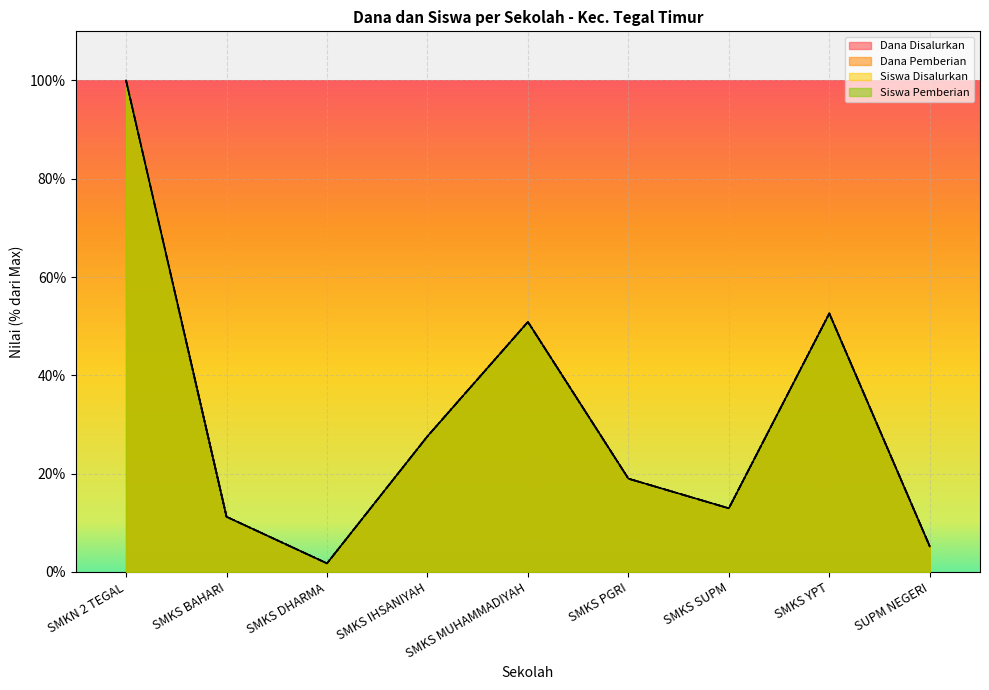

Is it true that Dana Pemberian equals 17.8 at SMKS MUHAMMADIYAH?

False